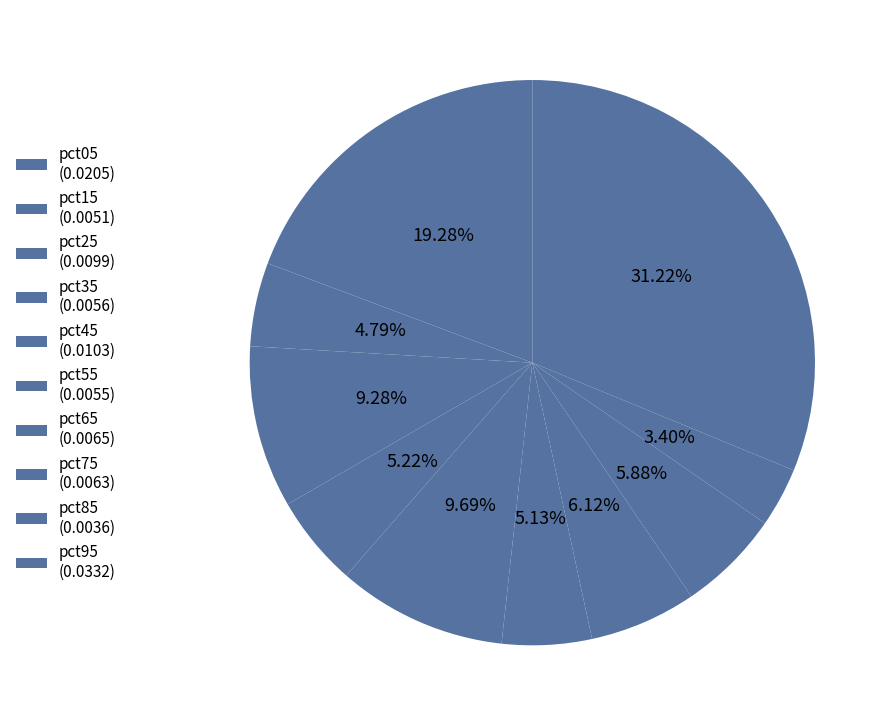

Count the number of slices in the pie.

10